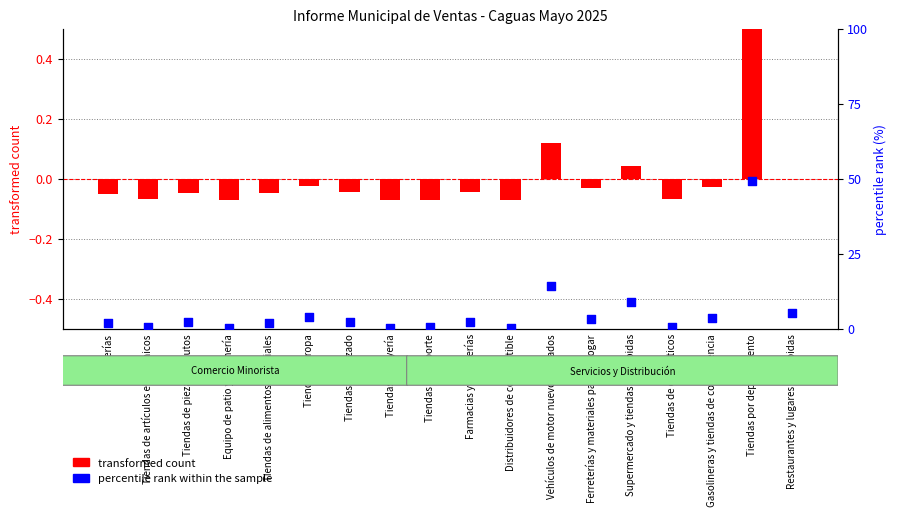

Which series reaches the maximum Y coordinate?

percentile rank within the sample